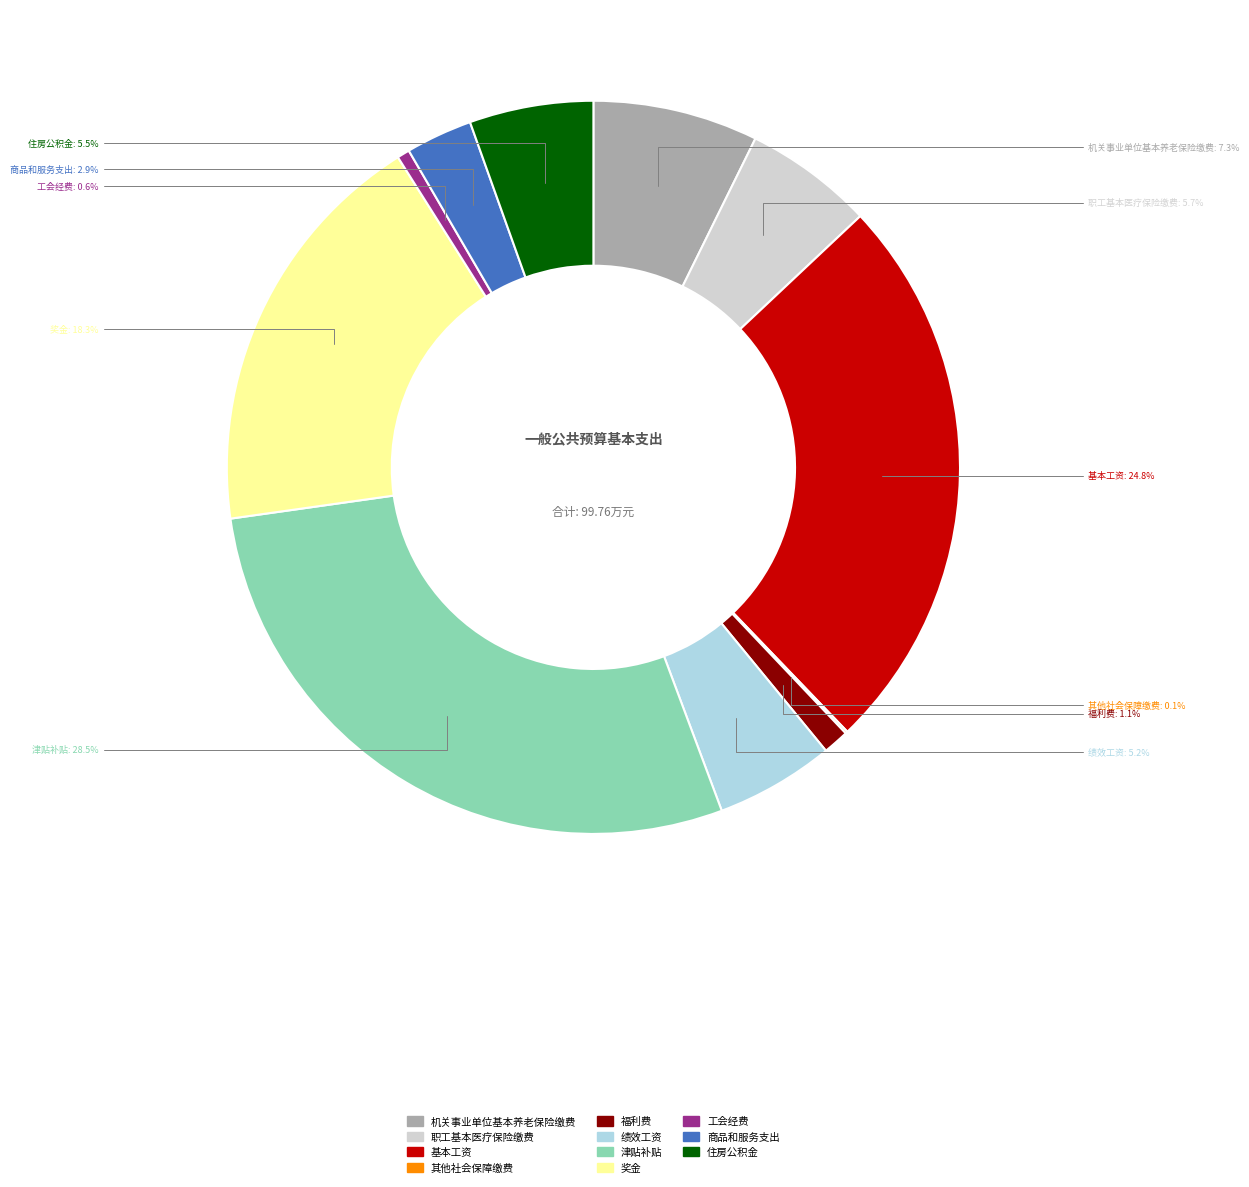

Which slice is the largest?

津贴补贴